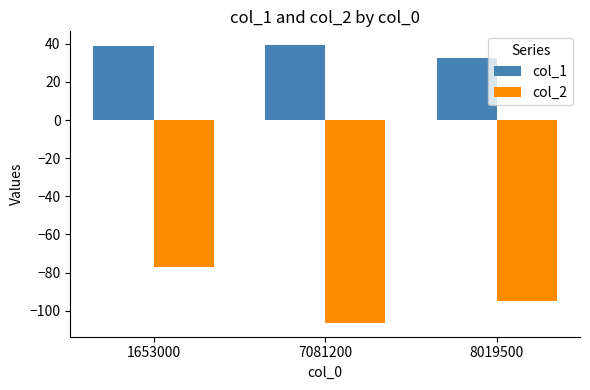

Which series has the widest spread of values?

col_2